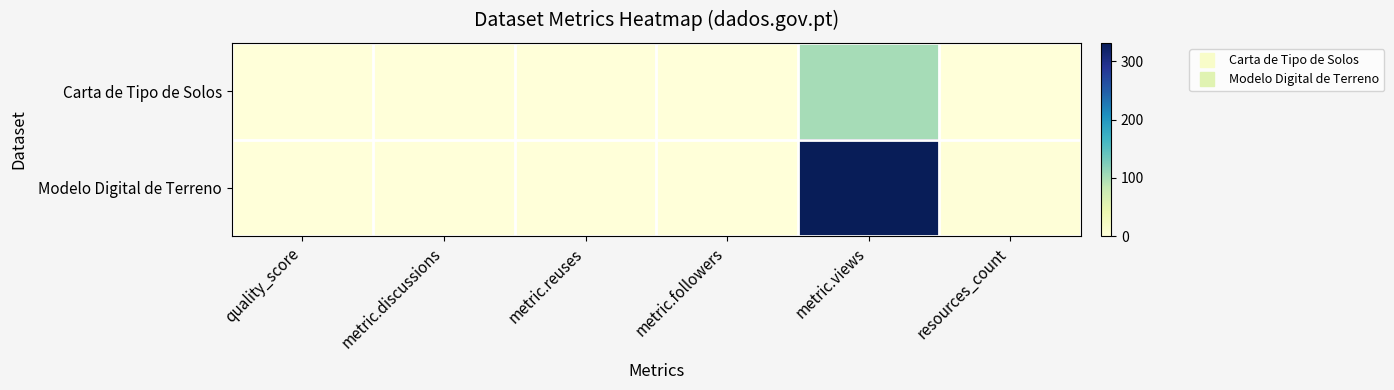

What is the total value across all series at resources_count?

3.0